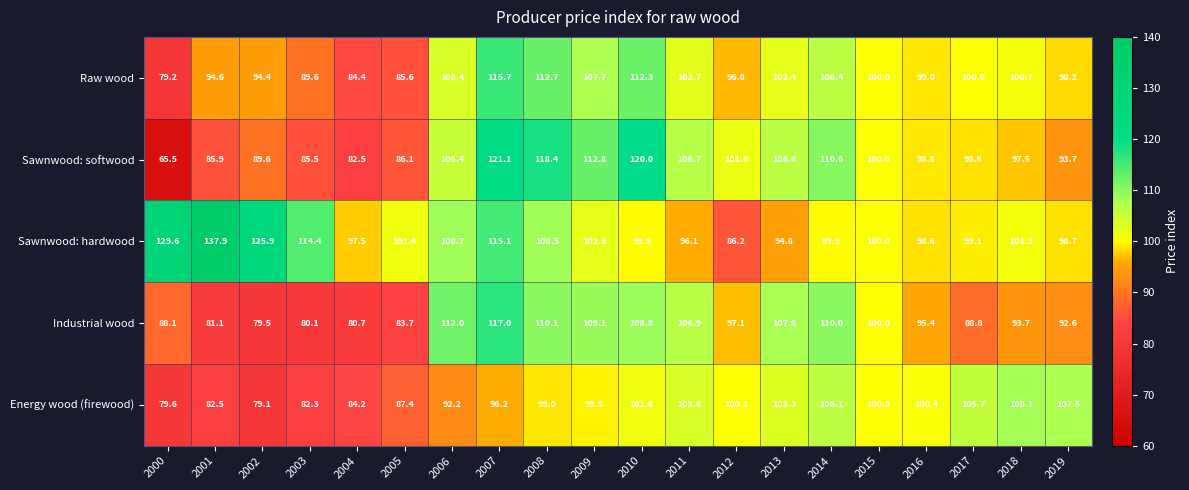

What is the total value across all series at 2011?

516.0